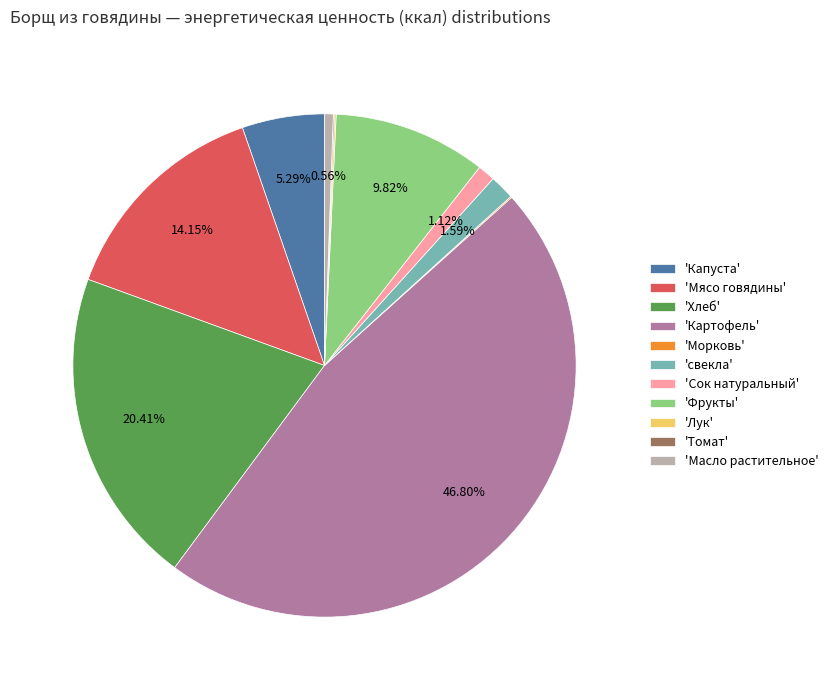

Which slice is the largest?

'Картофель'